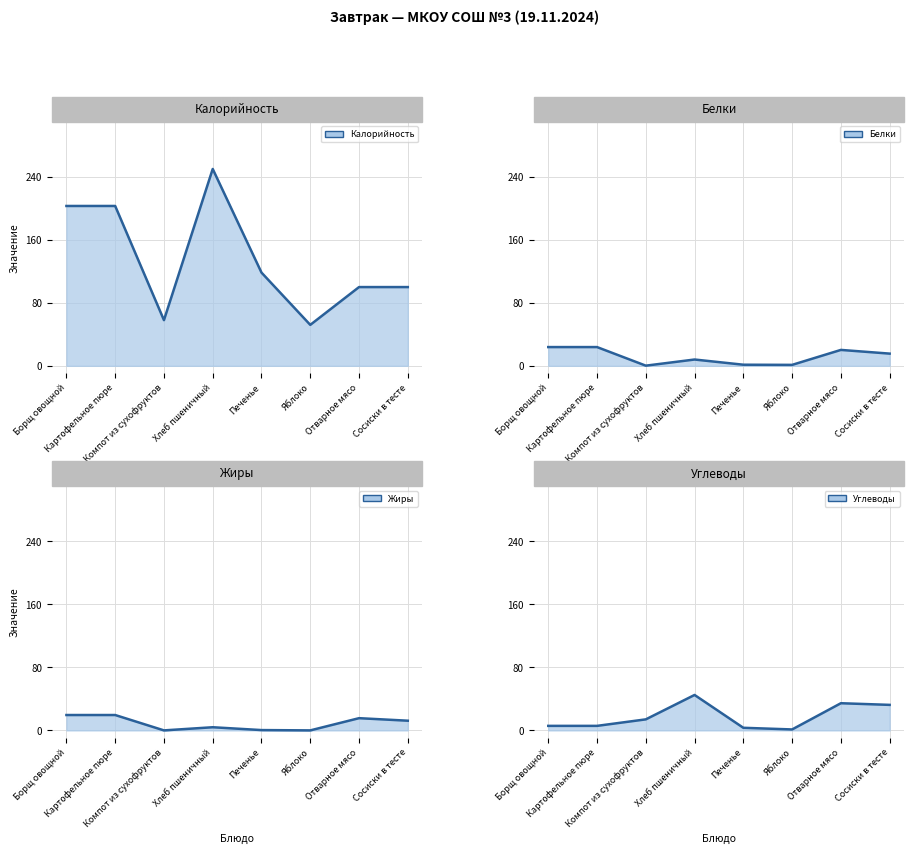

Reading left to right, list all the values displayed in this chart.

Калорийность line: 203.0	203.0	58.0	250.0	118.4	52.0	100.0	100.0
Белки line: 23.8	23.8	0.2	8.0	1.4	1.2	20.2	15.5
Жиры line: 19.5	19.5	0.0	4.0	0.4	0.0	15.5	12.3
Углеводы line: 5.7	5.7	14.0	45.0	3.3	1.2	34.5	32.4